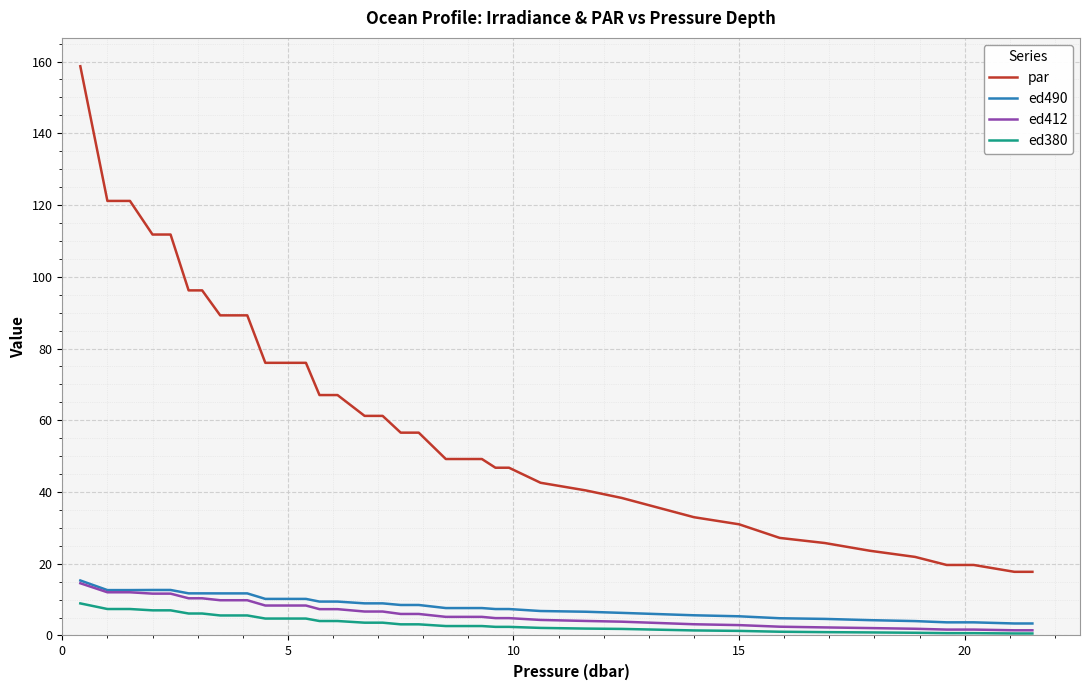

Which series has the largest total across all categories?

par